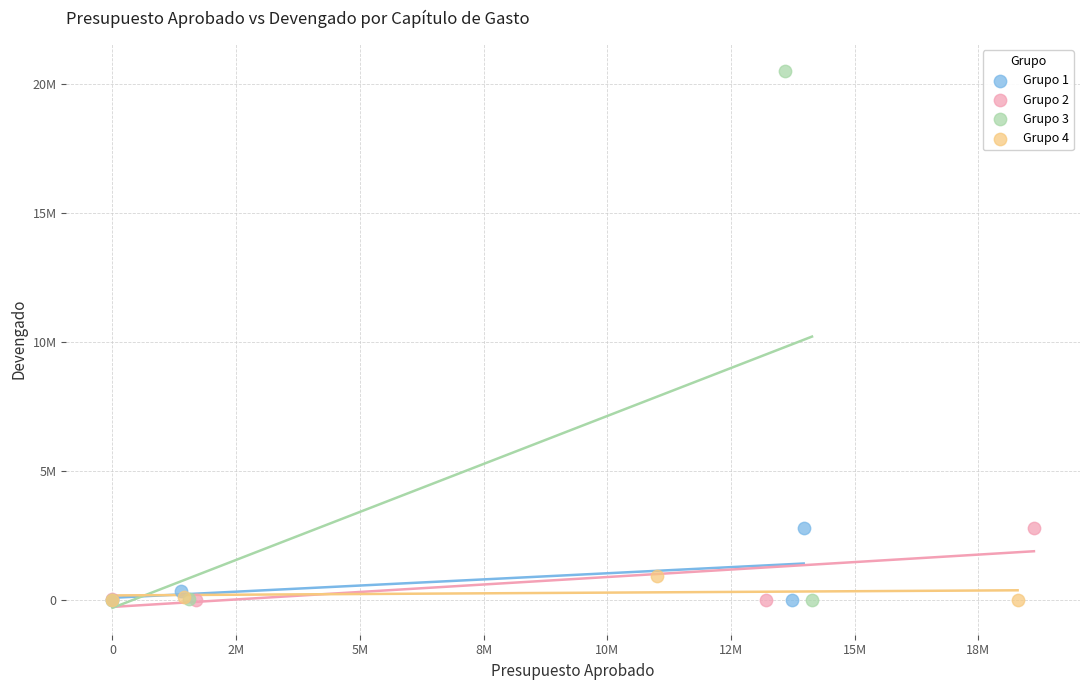

Which series has the widest spread of Y values?

Grupo 3